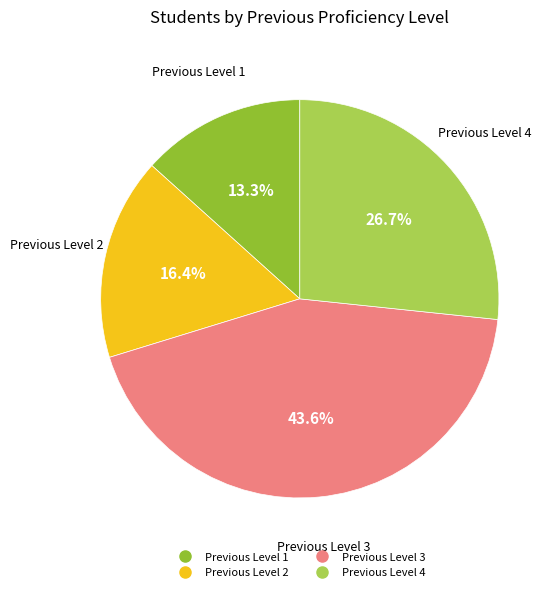

Is there any slice that represents more than half of the pie?

No